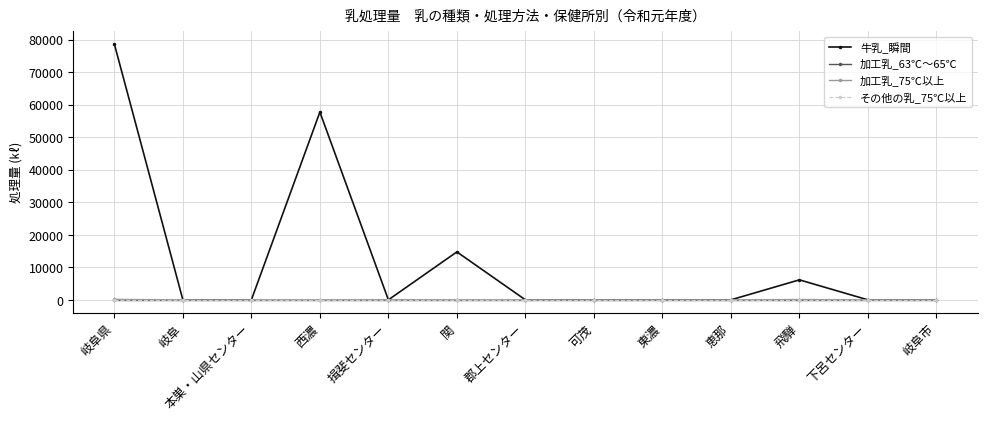

True or false: その他の乳_75℃以上 and 牛乳_瞬間 intersect in this chart.

False